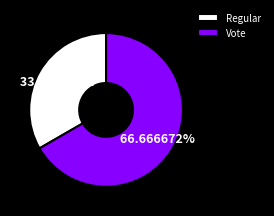

True or false: Regular accounts for 18% of the total.

False